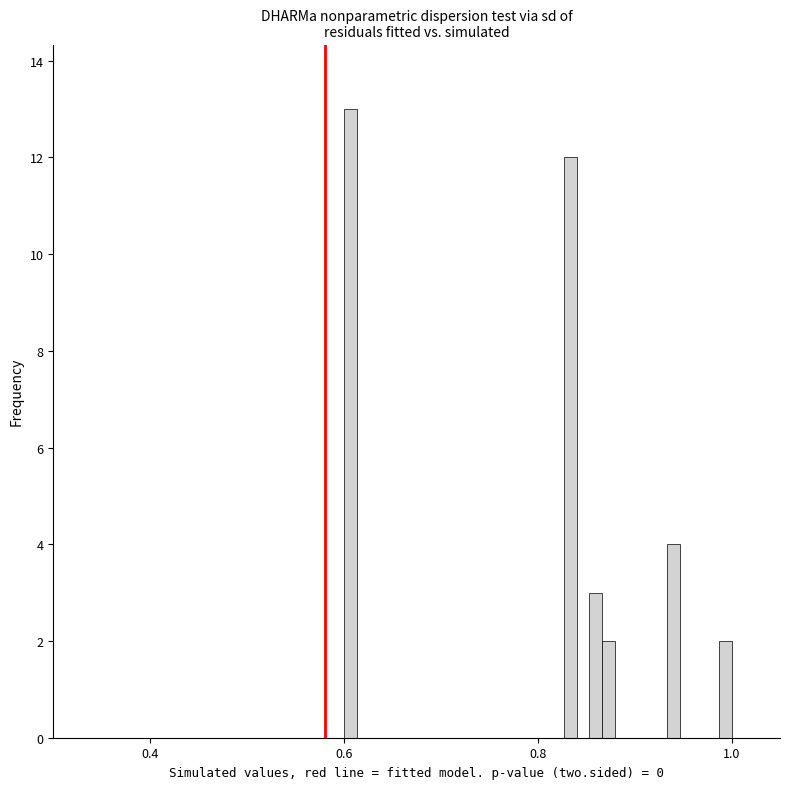

Read against the x-axis, roughly where is the centre of the tallest bar?

0.60